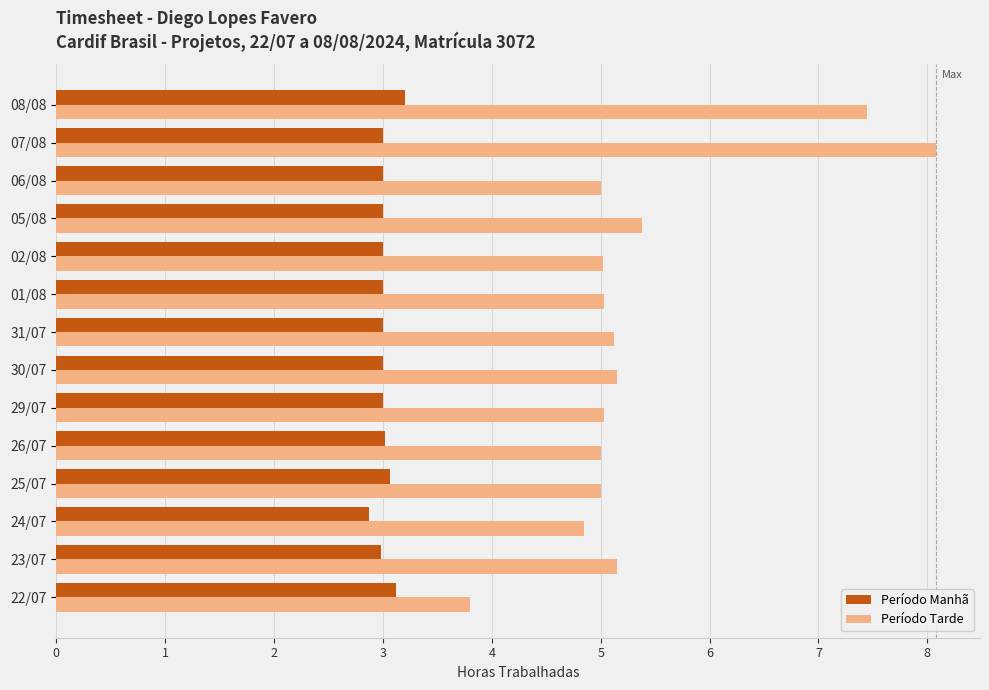

What are all the series names shown in the legend?

Período Manhã, Período Tarde